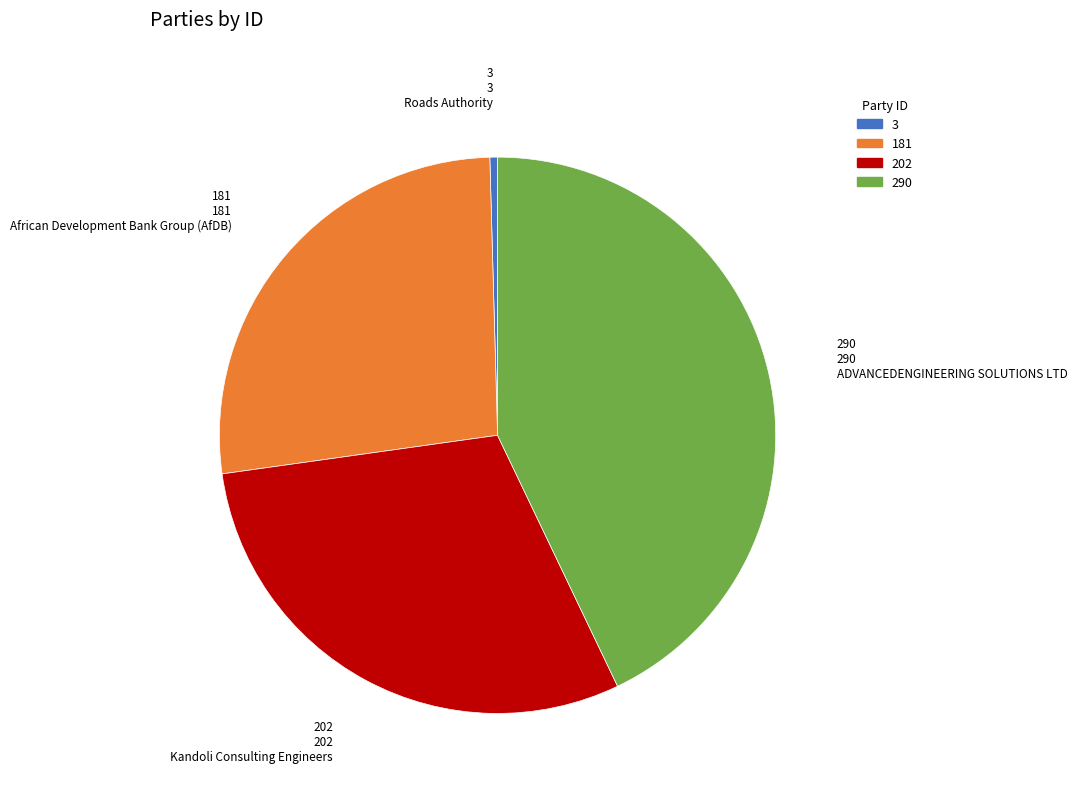

Is there a majority slice in this chart?

No